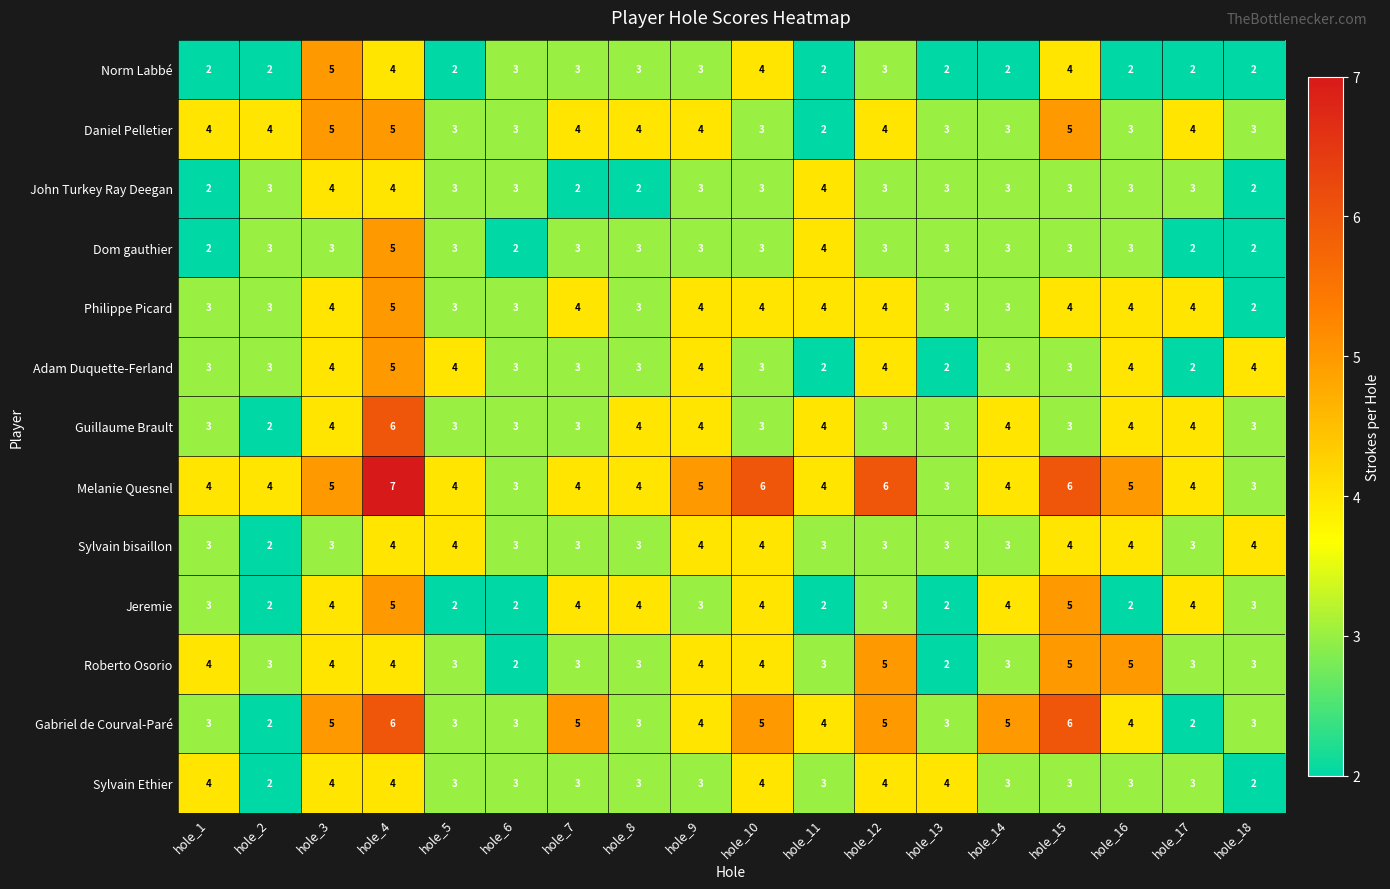

What is the difference between the highest and lowest values at hole_7?

3